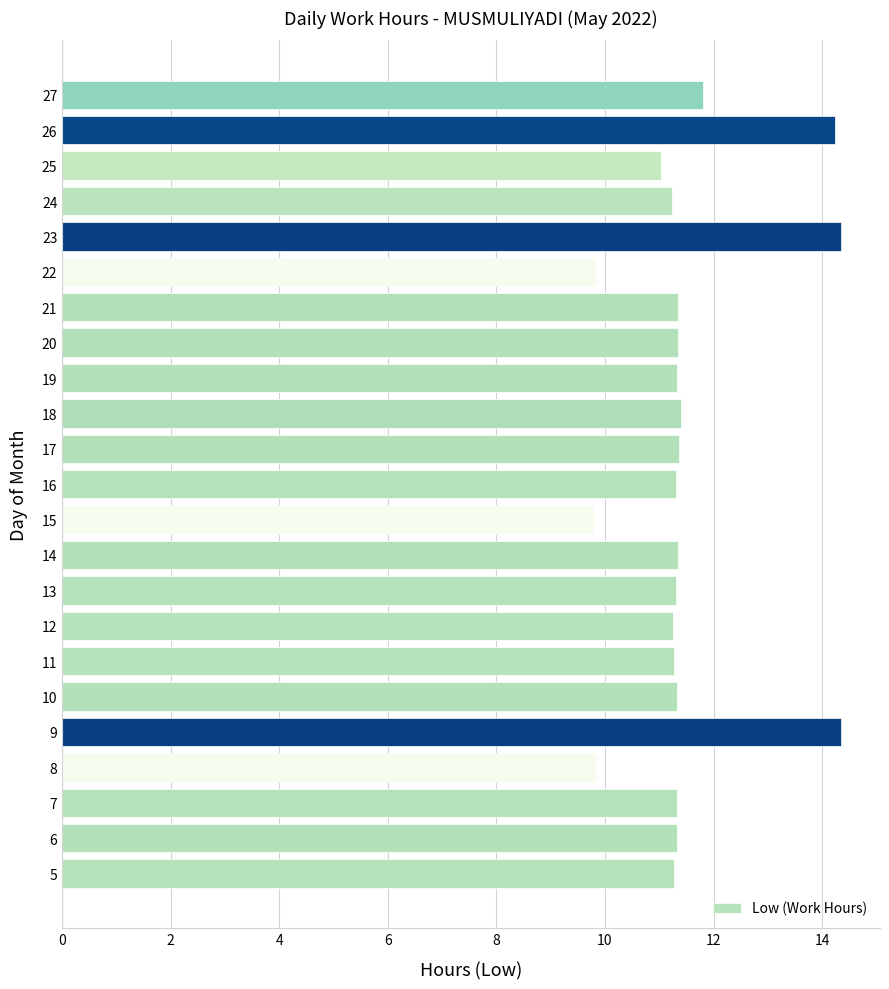

Is it true that the value at 16 is 11.3?

True